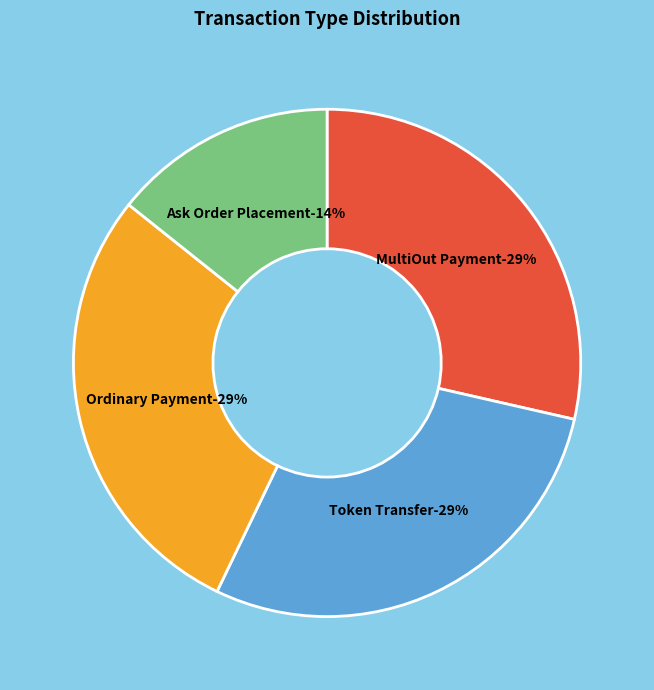

To the nearest percent, what is the difference between the largest and smallest slice percentages?

14%